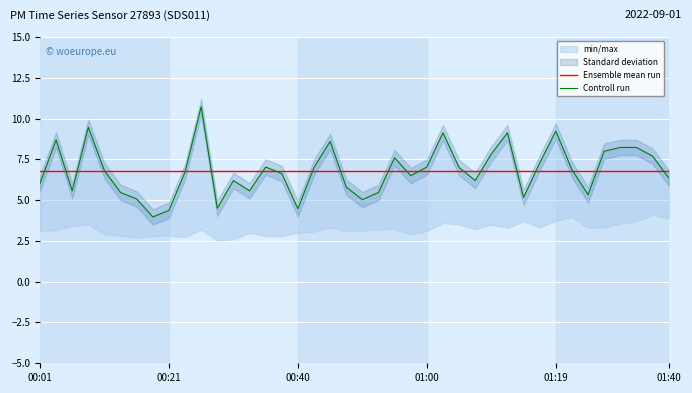

At how many categories does at least one series exceed 4?

40